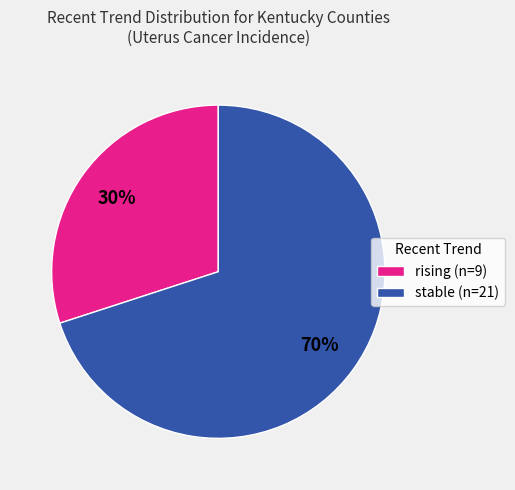

Count the number of slices in the pie.

2